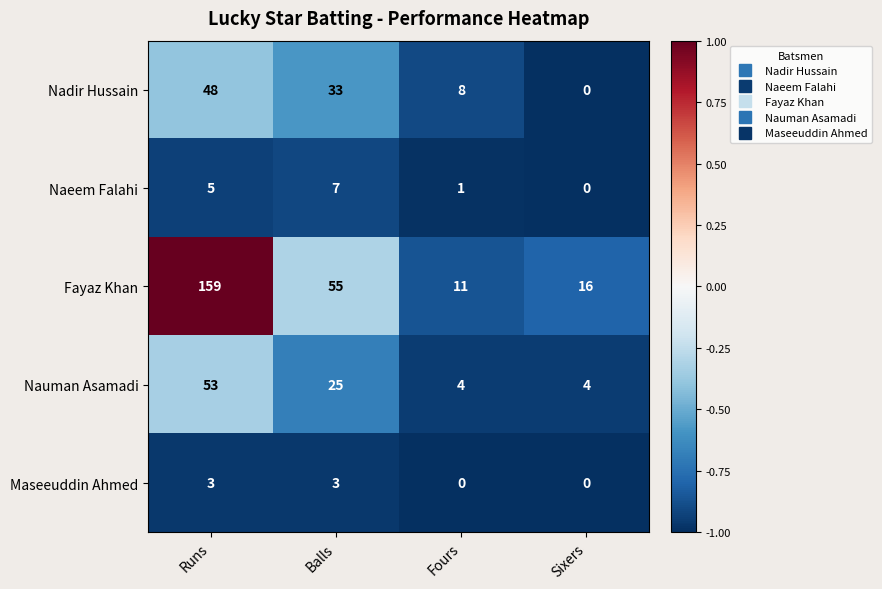

What is the total value across all series at Sixers?

20